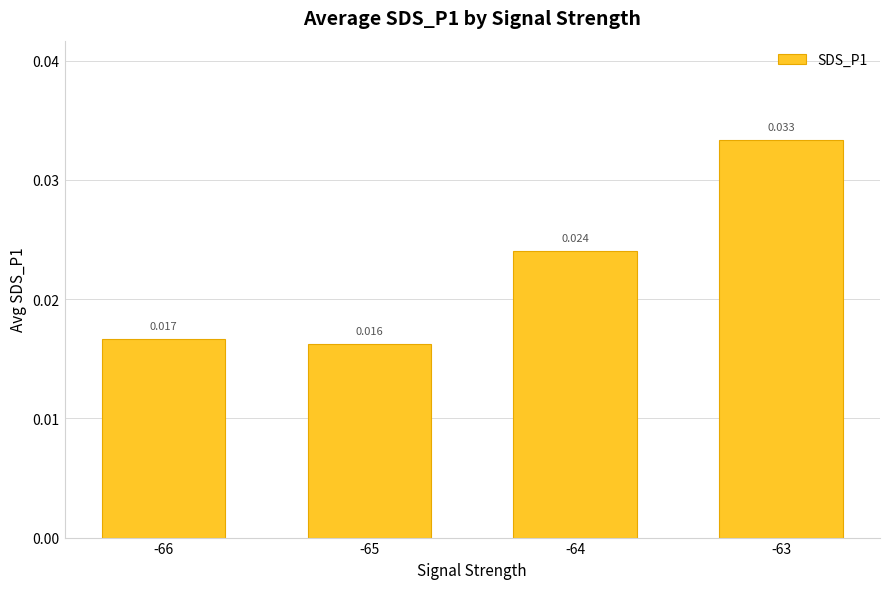

Rank the categories by value from lowest to highest.

-65, -66, -64, -63